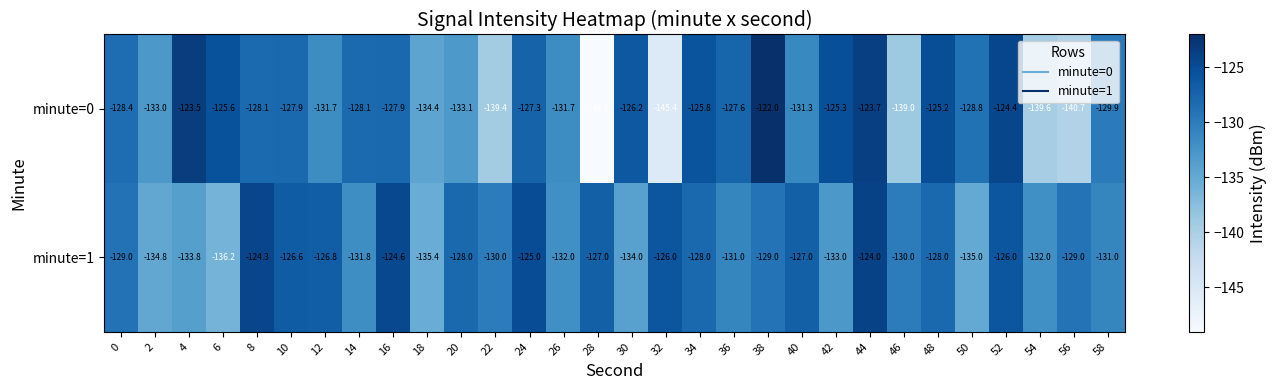

Count the number of categories in the chart.

30